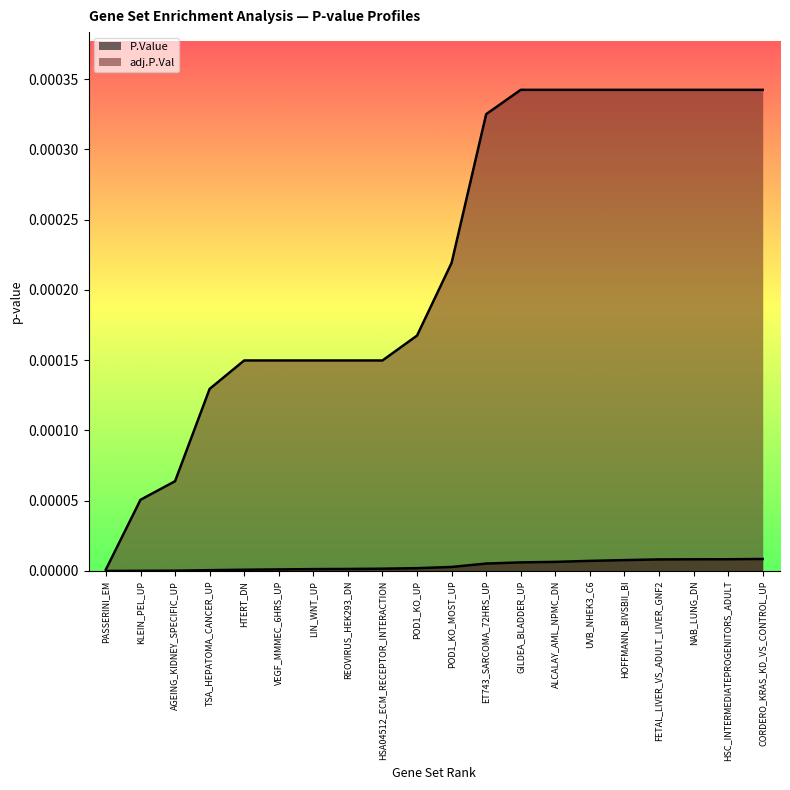

True or false: P.Value and adj.P.Val intersect in this chart.

False